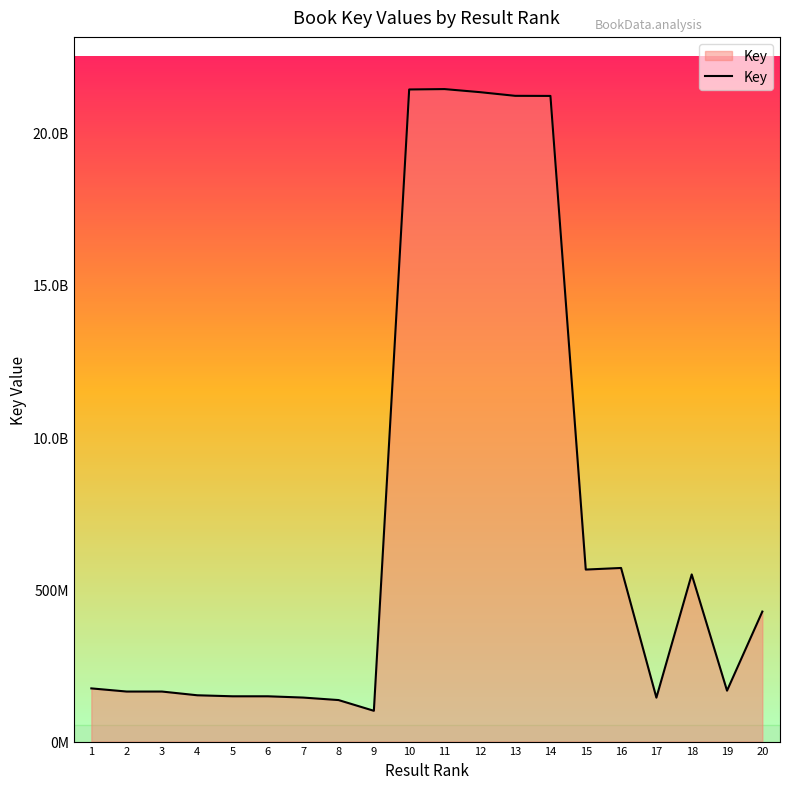

List the labels in order of value, largest first.

11, 10, 12, 13, 14, 16, 15, 18, 20, 1, 19, 2, 3, 4, 5, 6, 7, 17, 8, 9